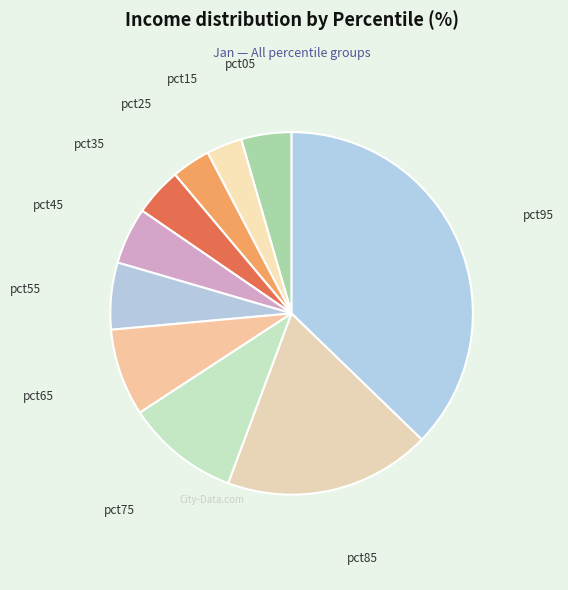

Is the sum of pct35 and pct85 greater than half?

No